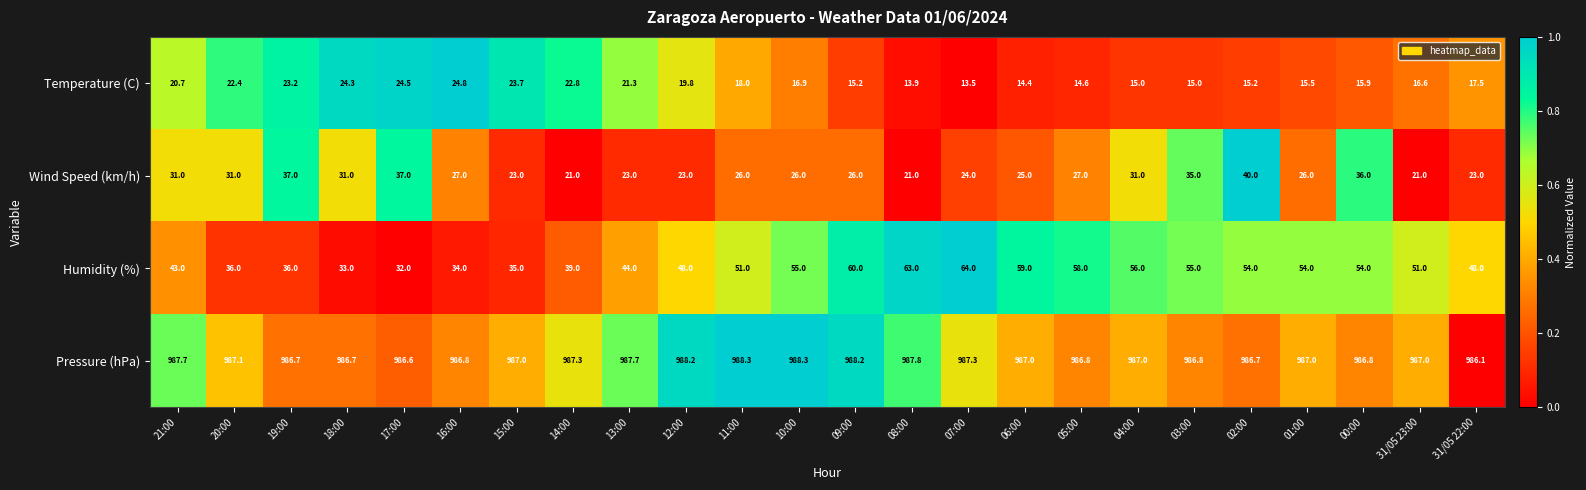

Rank the series by their maximum value, from highest to lowest.

Pressure (hPa), Humidity (%), Wind Speed (km/h), Temperature (C)